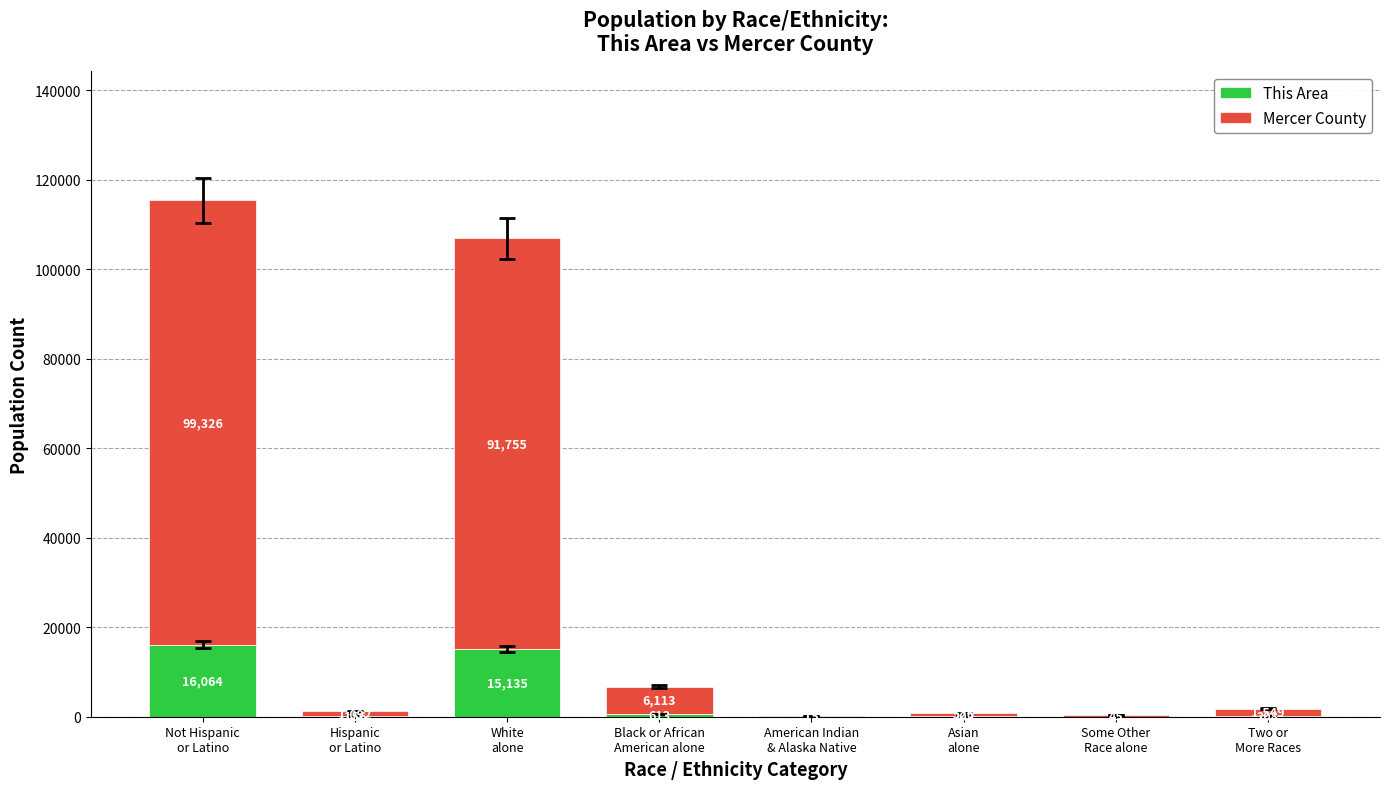

Are the bars grouped side by side (vs. stacked)?

No